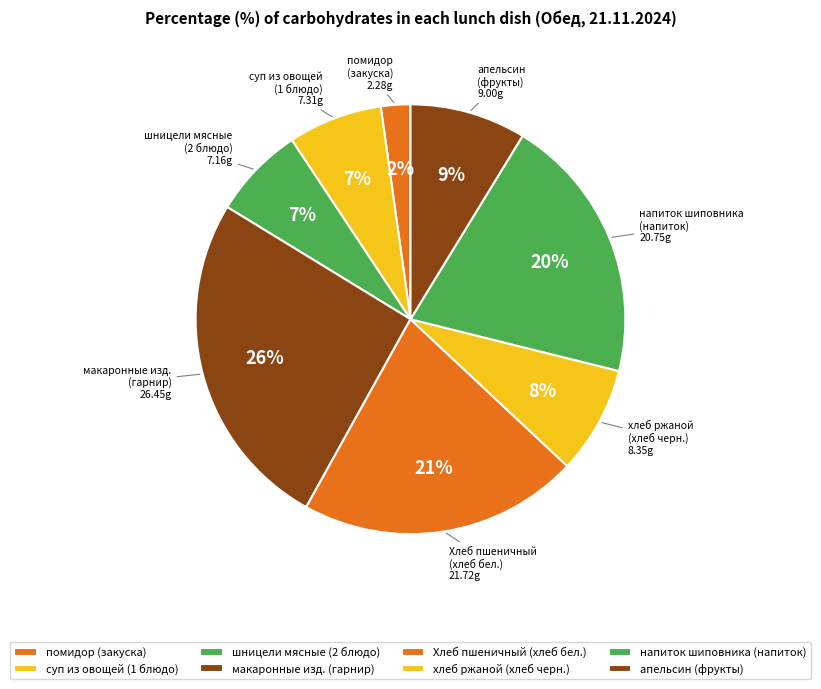

How many segments does this pie chart have?

8